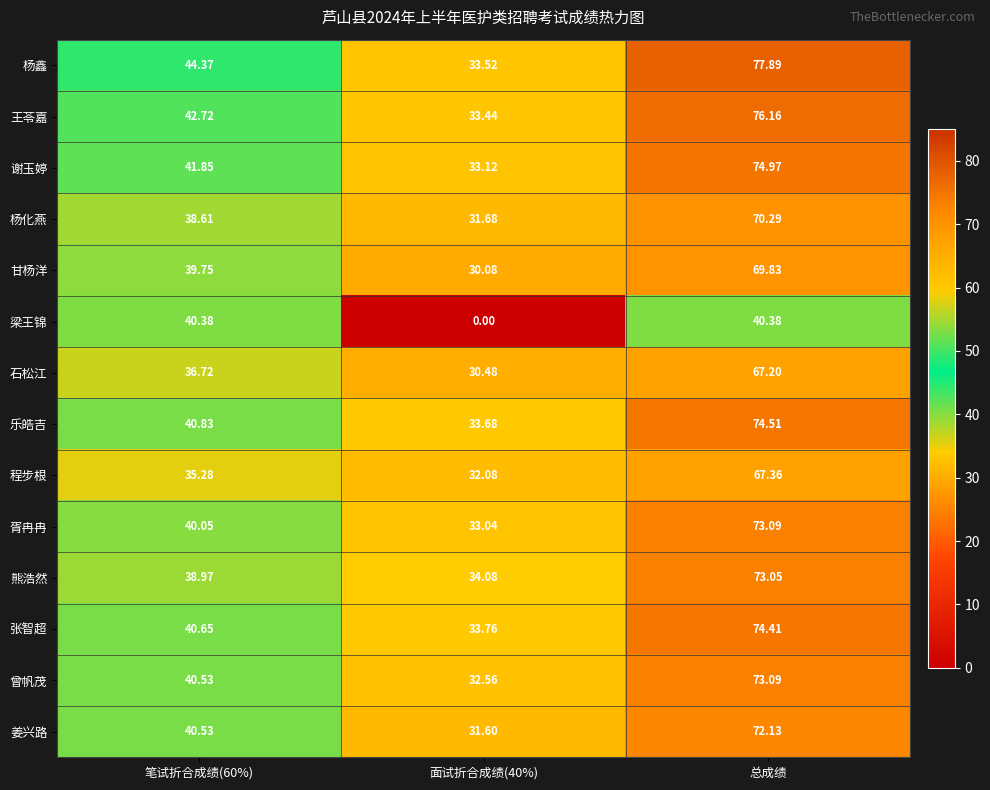

At which category is the sum across all series the highest?

总成绩